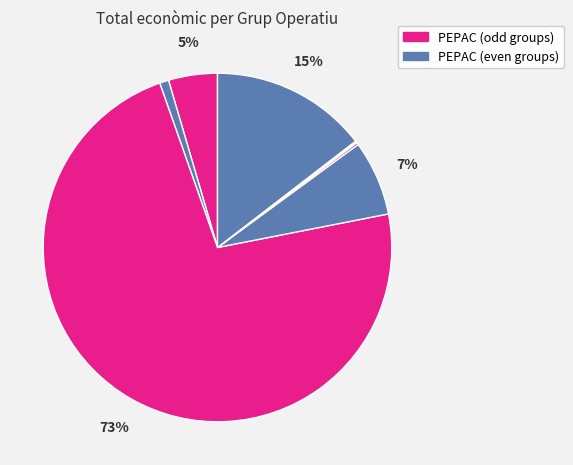

To the nearest percent, what is the average slice percentage?

12%